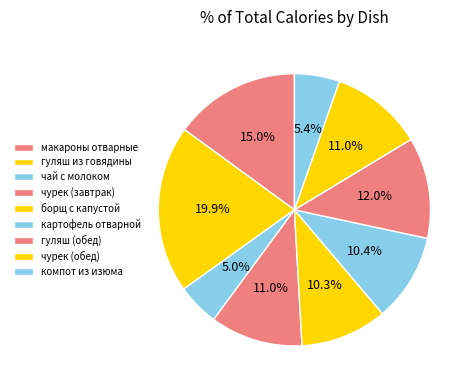

How many slices are in this pie chart?

9